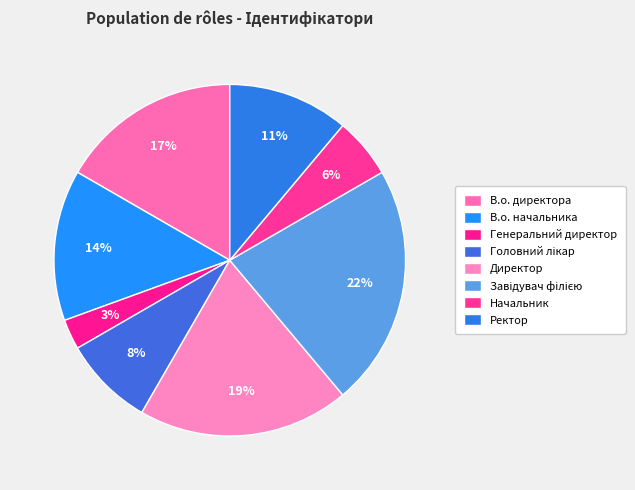

To the nearest percent, what is the combined percentage of В.о. директора and Завідувач філією?

39%